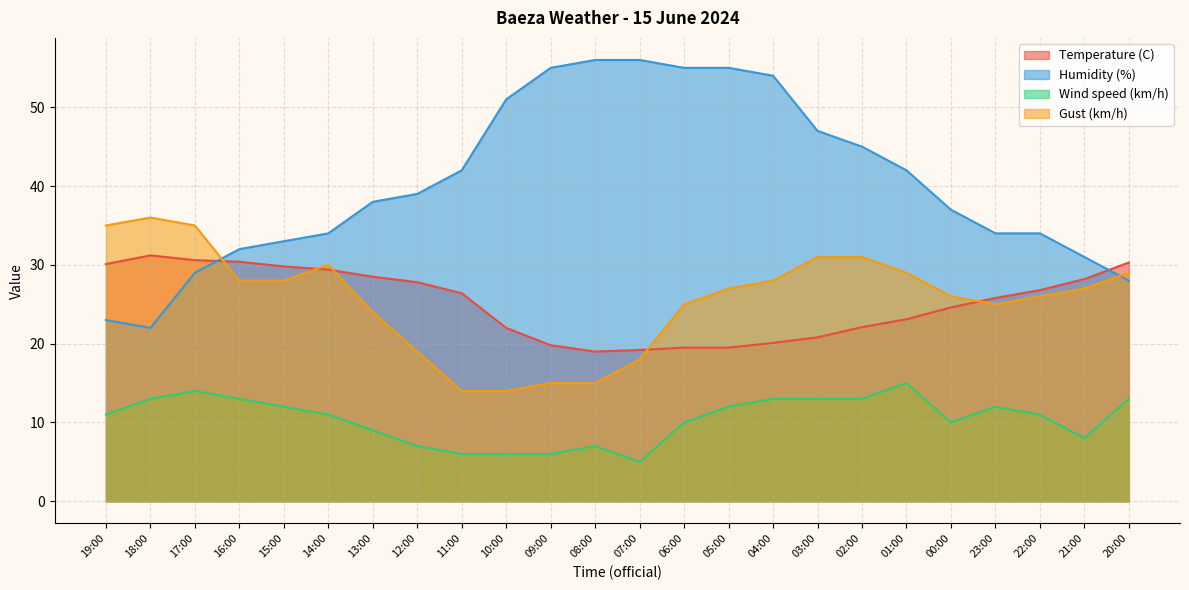

How many interior local valleys does the Wind speed (km/h) series have?

3